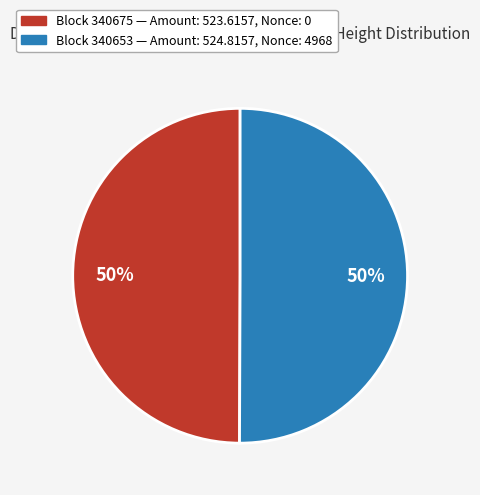

To the nearest percent, what is the average slice percentage?

50%